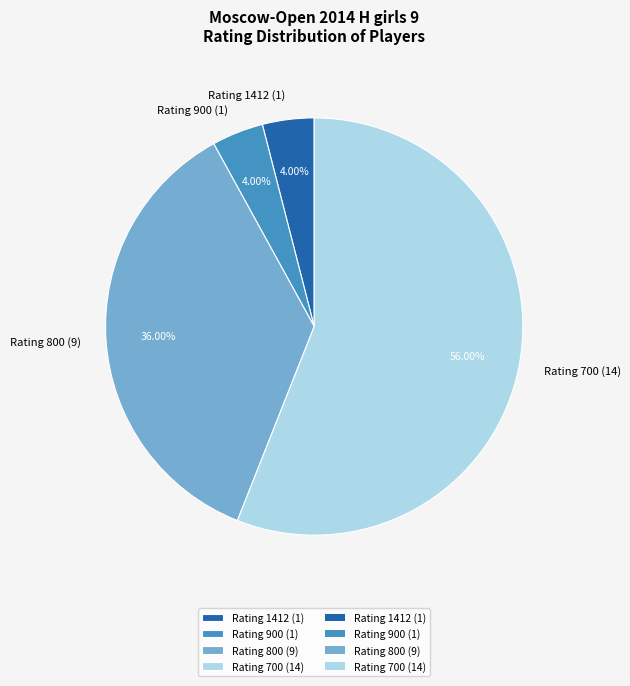

What is the largest slice in the pie chart?

Rating 700 (14)